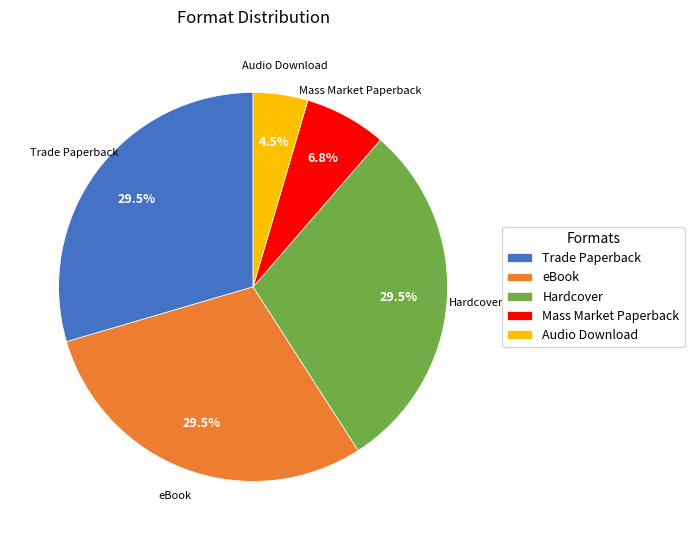

Is there a majority slice in this chart?

No